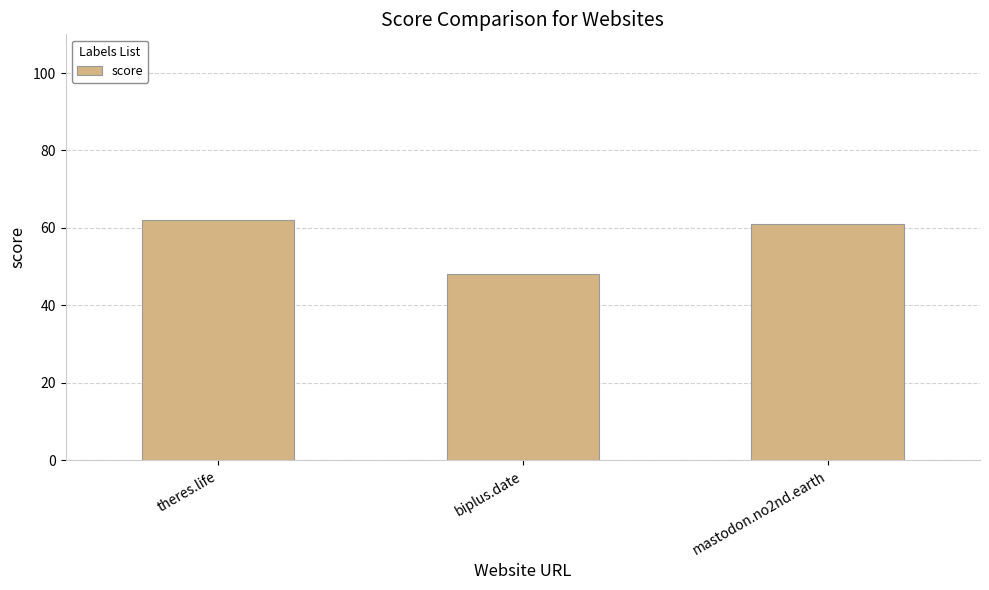

Rank the categories by value from lowest to highest.

biplus.date, mastodon.no2nd.earth, theres.life